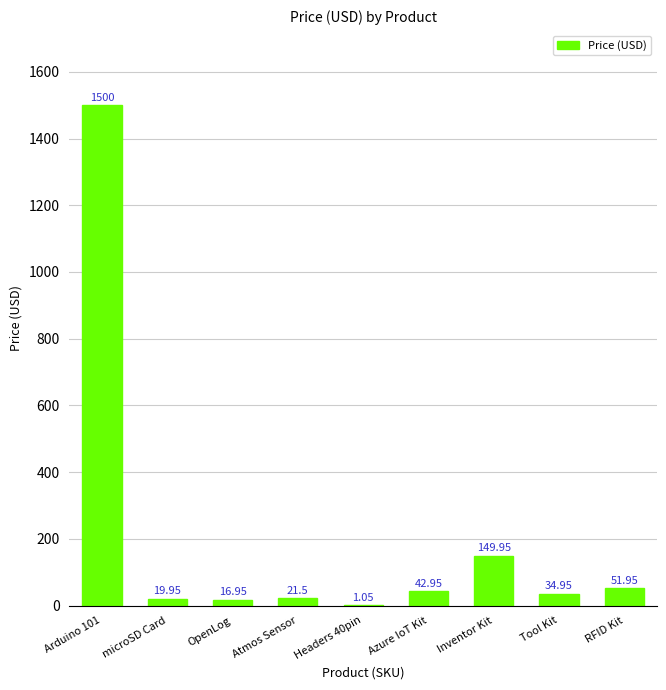

Approximately how many times larger is the value at Tool Kit compared to Atmos Sensor?

1.6